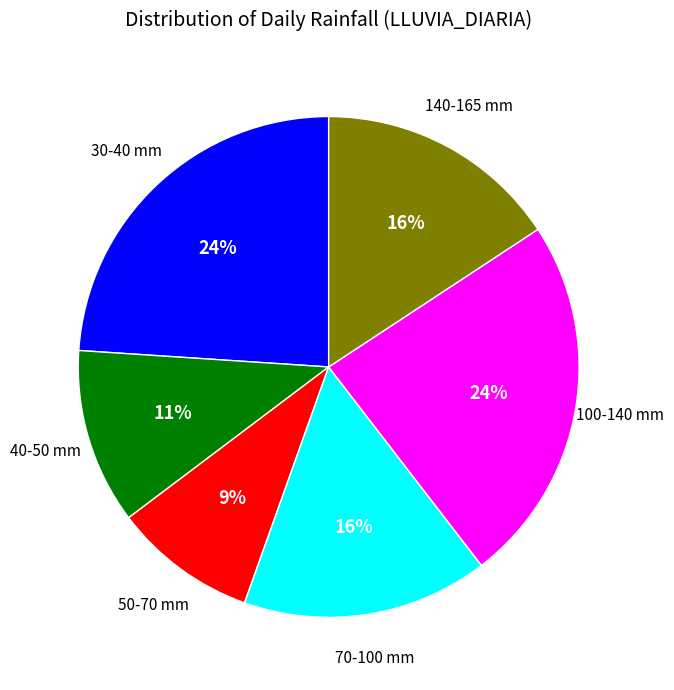

Does any single category account for the majority?

No